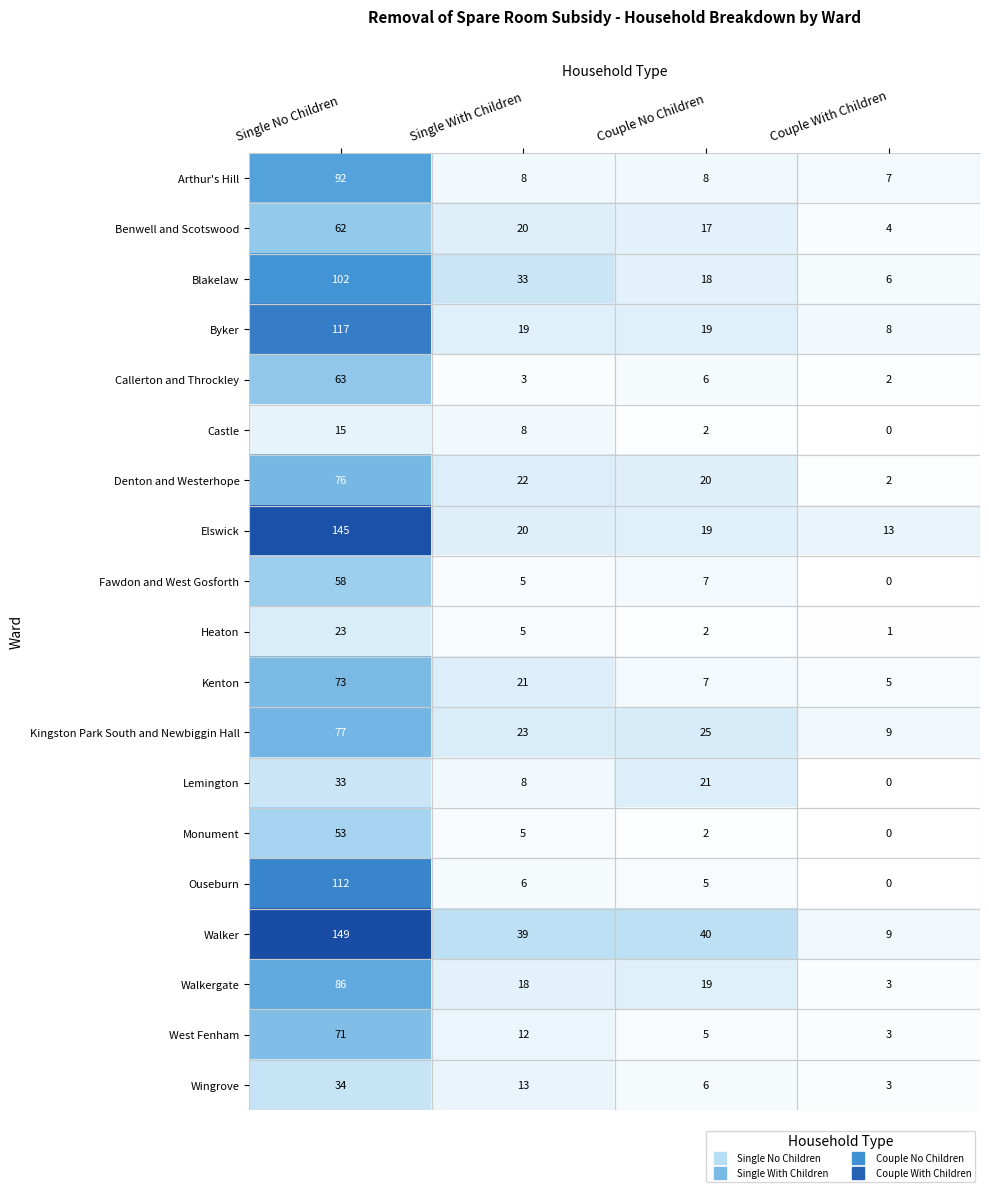

Which category has the highest value across all series?

Single No Children